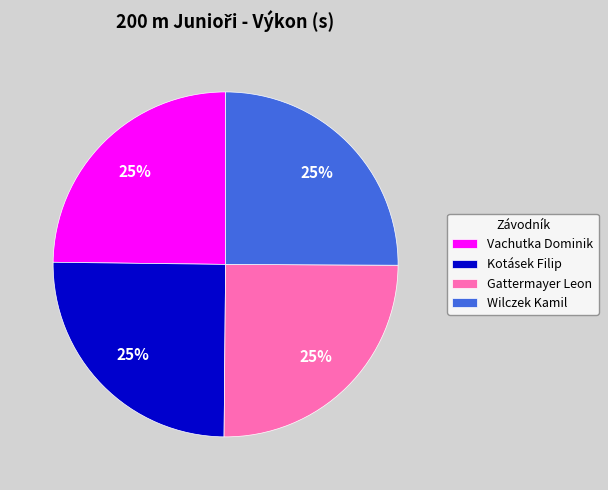

Approximately how many times larger is the value at Gattermayer Leon compared to Wilczek Kamil?

1.0